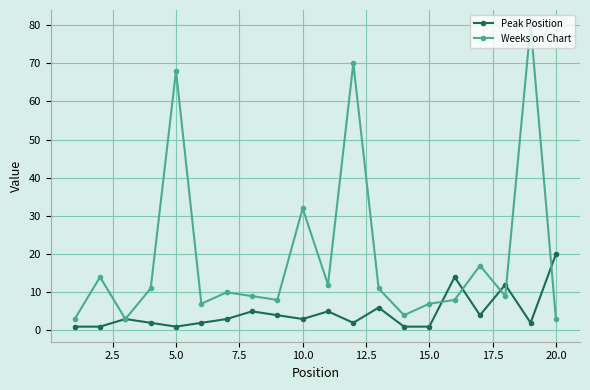

At how many categories does at least one series exceed 35?

3